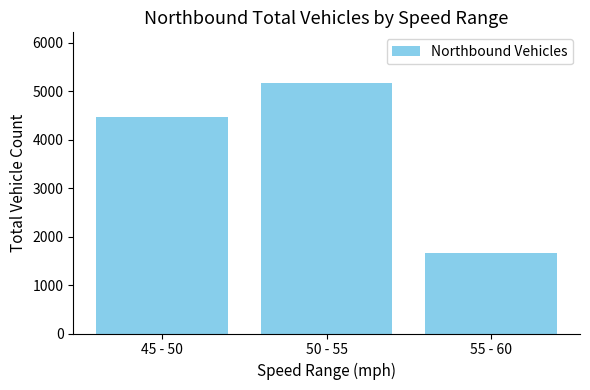

Which has a higher value, 50 - 55 or 45 - 50?

50 - 55